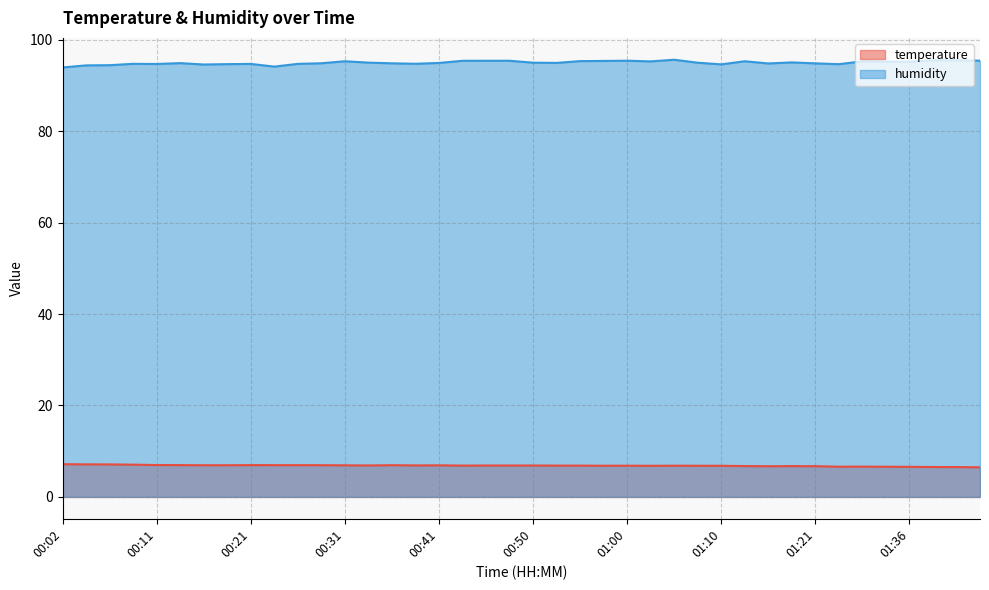

True or false: temperature and humidity cross at least once.

False